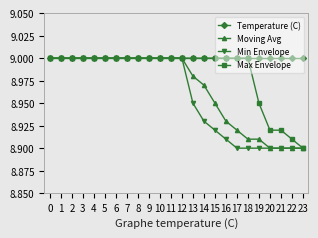

The value of Temperature (C) at 11 is 9.0. True or false?

True